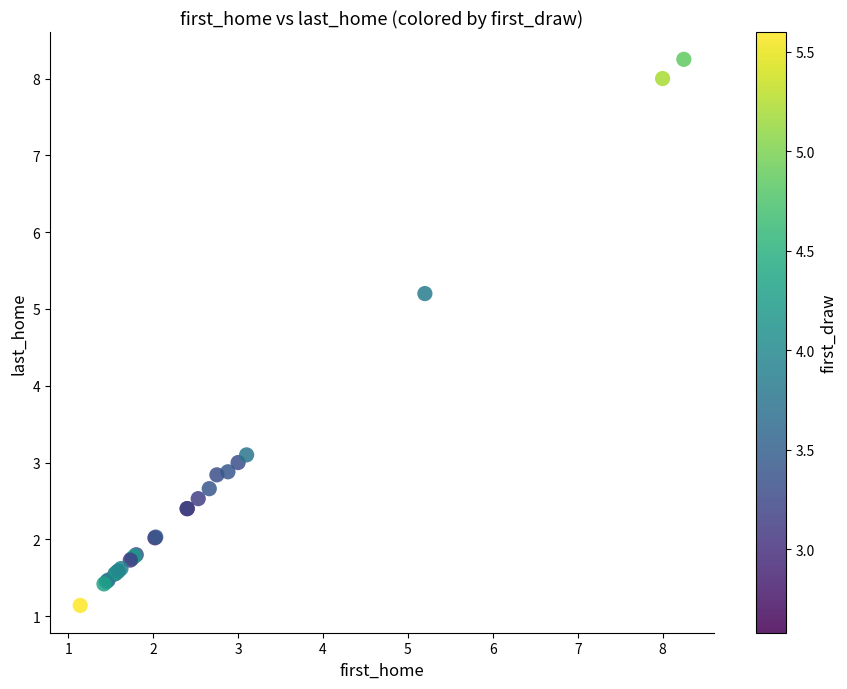

What Y value in the scatter plot is closest to 4?

3.1